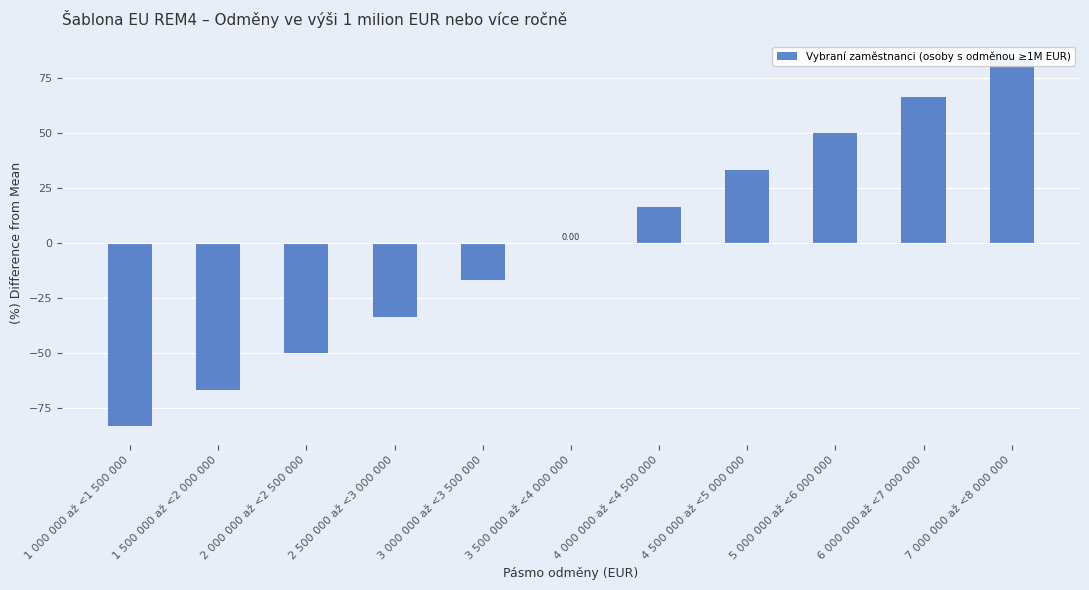

Rank the categories by value from highest to lowest.

7 000 000 až <8 000 000, 6 000 000 až <7 000 000, 5 000 000 až <6 000 000, 4 500 000 až <5 000 000, 4 000 000 až <4 500 000, 3 500 000 až <4 000 000, 3 000 000 až <3 500 000, 2 500 000 až <3 000 000, 2 000 000 až <2 500 000, 1 500 000 až <2 000 000, 1 000 000 až <1 500 000